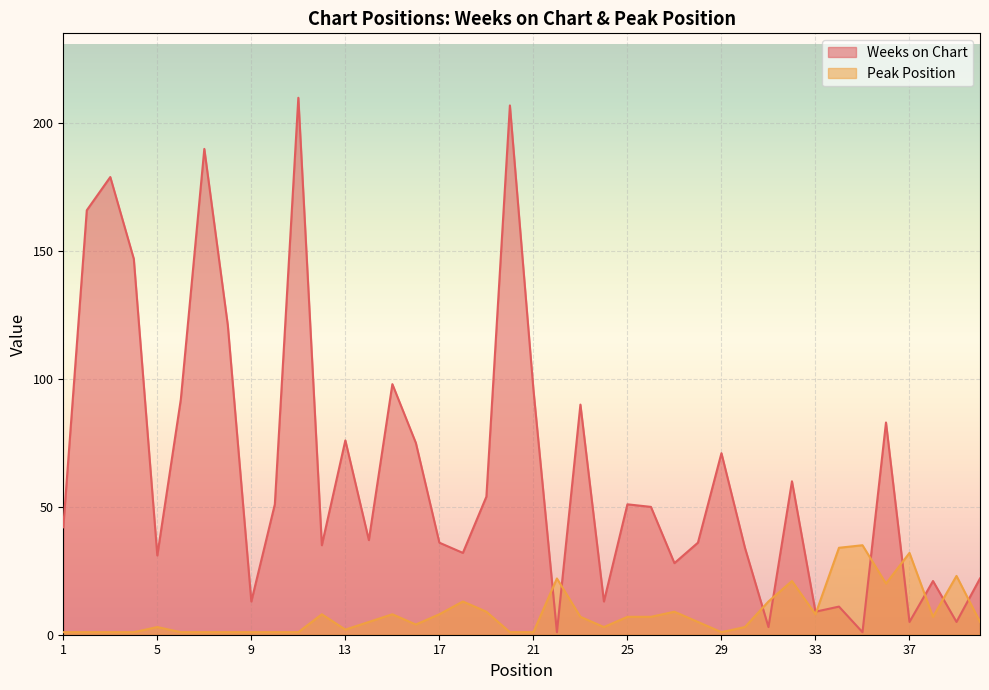

How many interior local peaks does the Weeks on Chart series have?

13